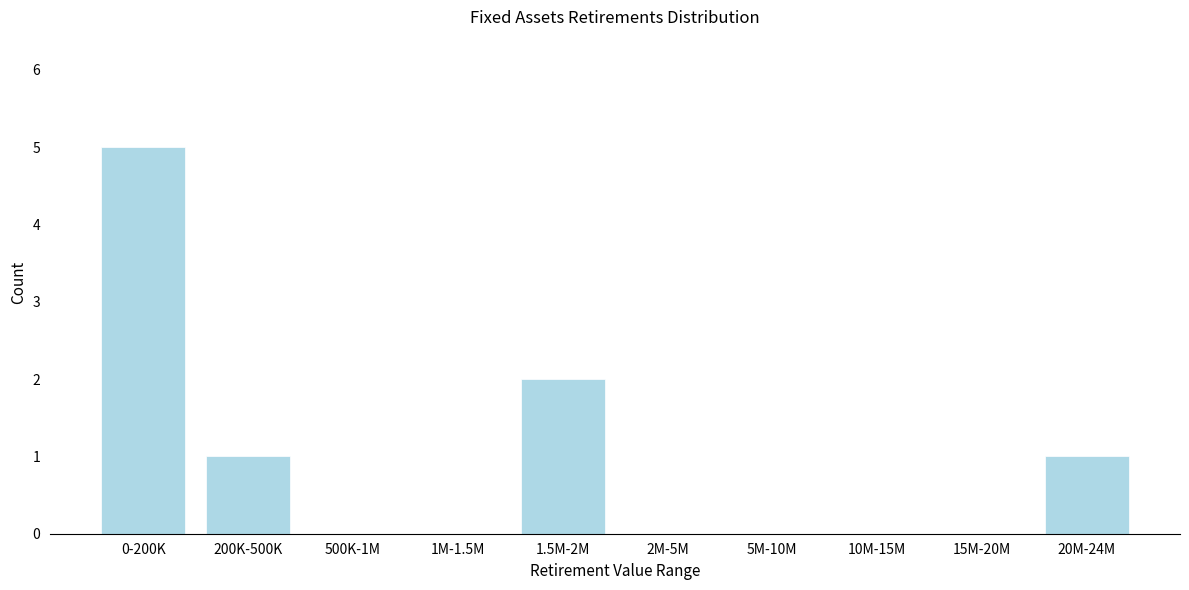

Which category has the highest value across all series?

0-200K